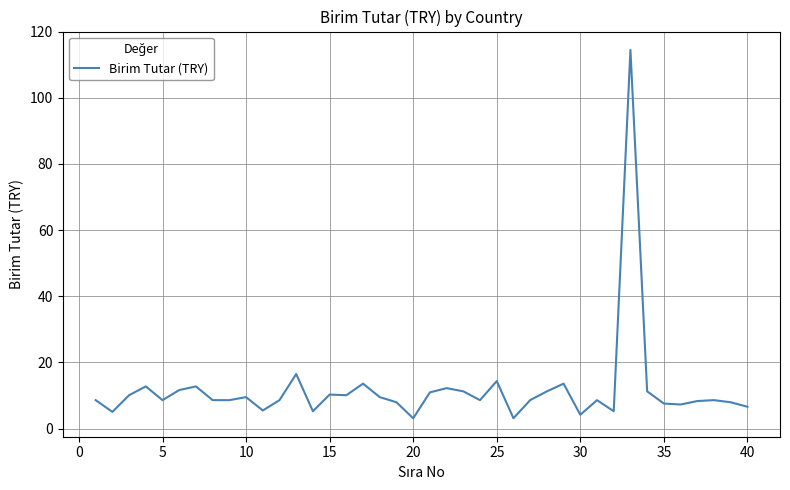

What is the smallest value displayed?

3.1